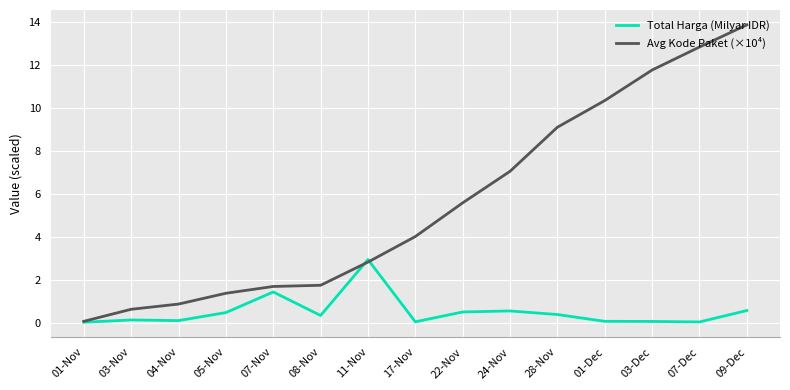

Does the chart display data point markers on the line(s)?

No